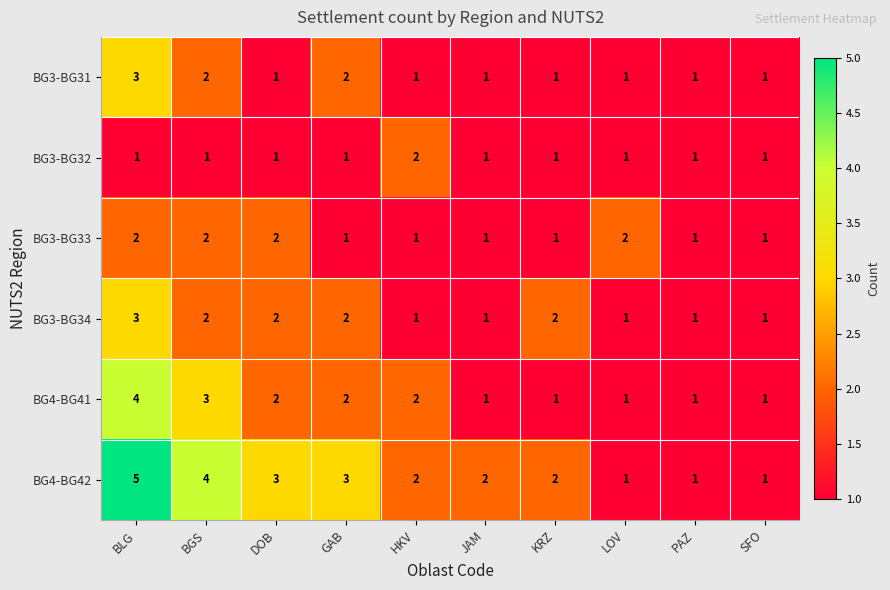

What is the sum of all BG3-BG34 values?

16